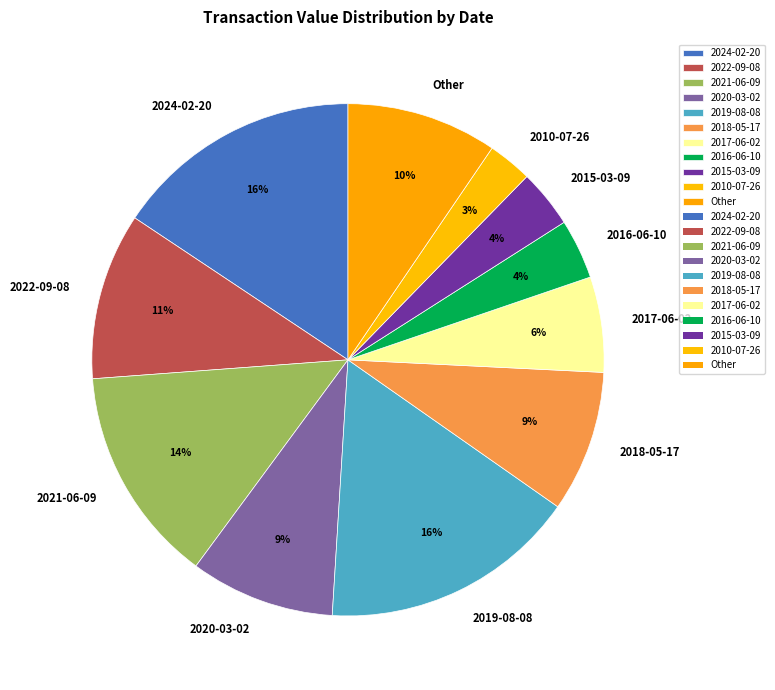

The 2019-08-08 slice represents 24% of the pie. True or false?

False